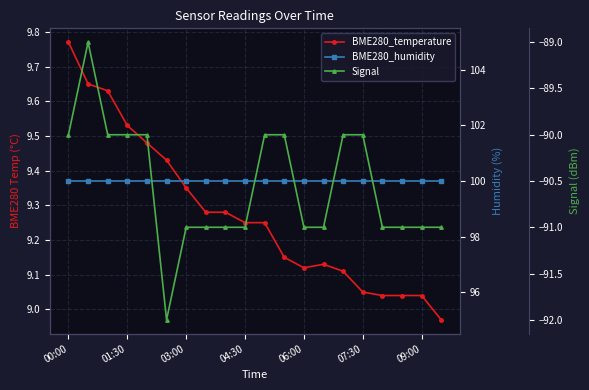

Which label corresponds to the largest value in the chart?

00:00